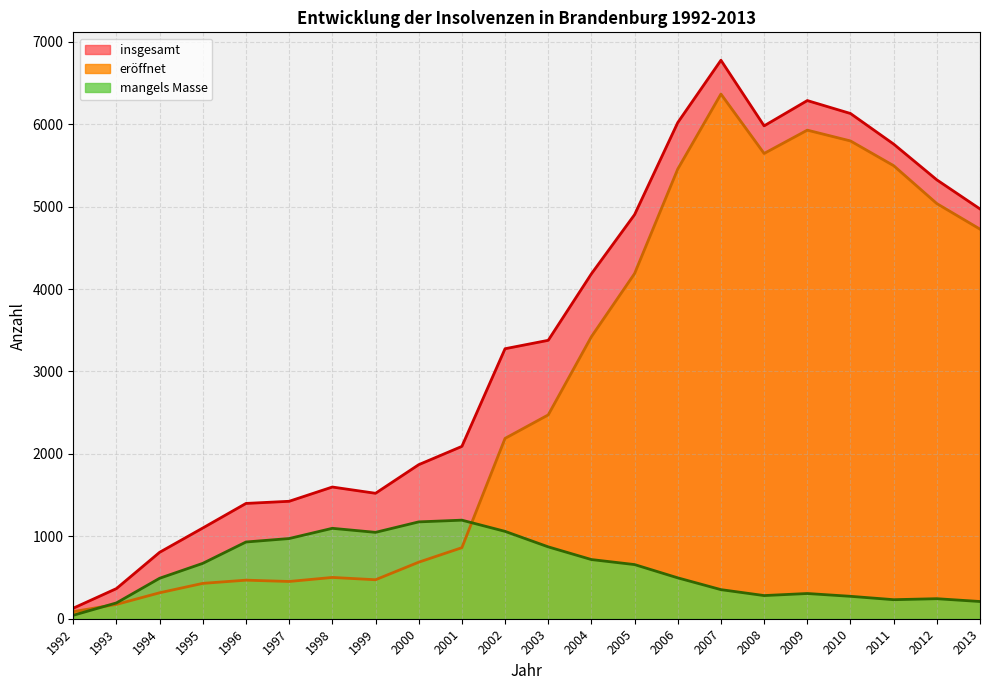

Count the number of categories in the chart.

22